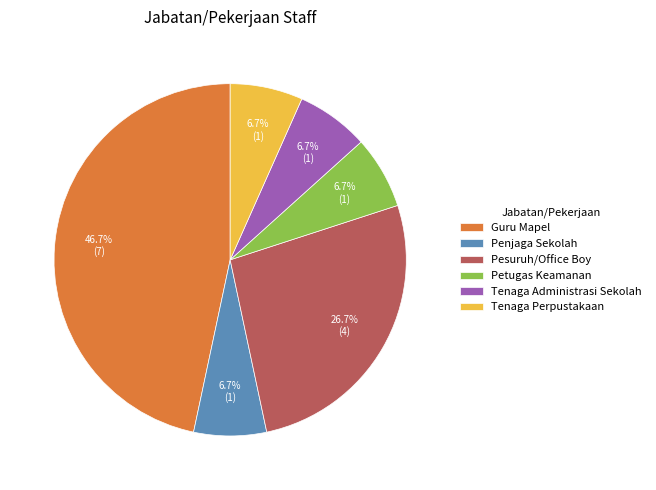

Do Petugas Keamanan and Tenaga Administrasi Sekolah together represent more than half of the pie?

No